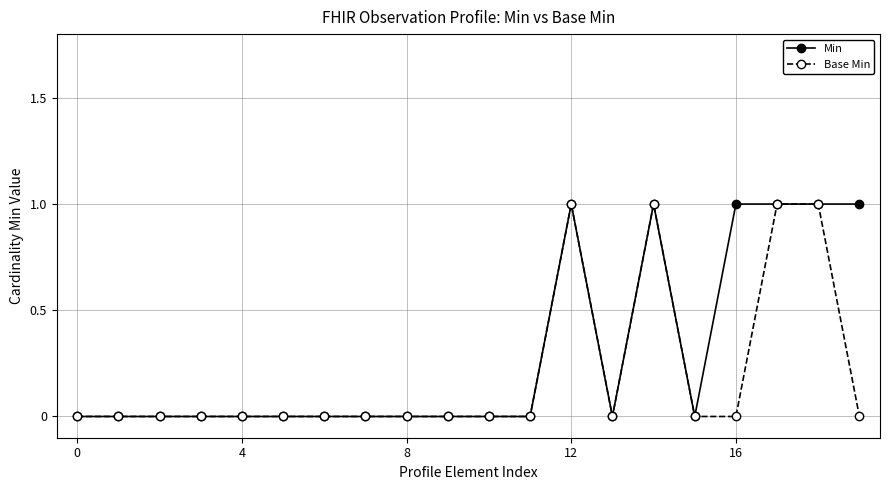

Which series has the largest total across all categories?

Min